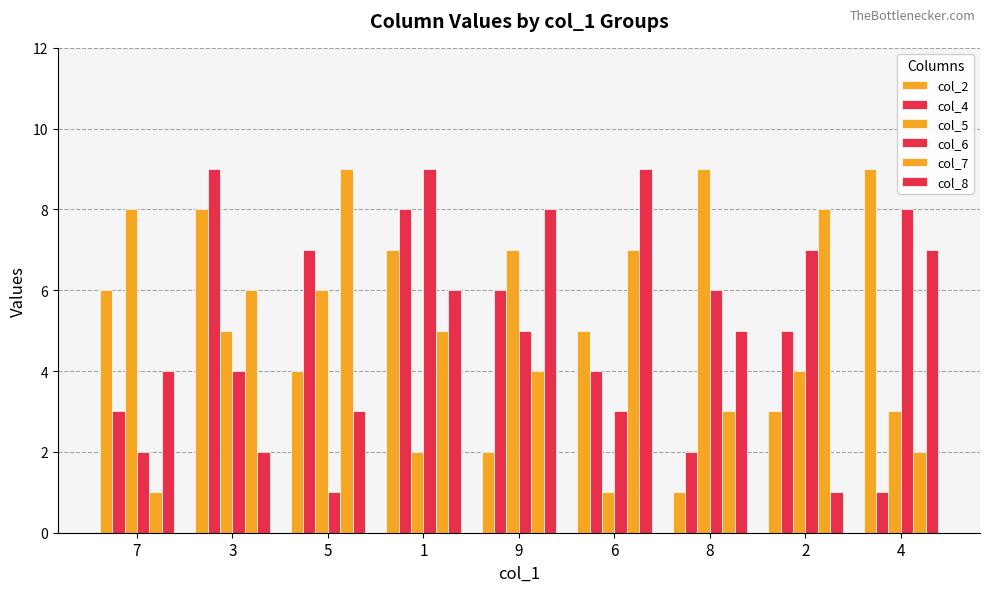

How many groups of bars are there?

9